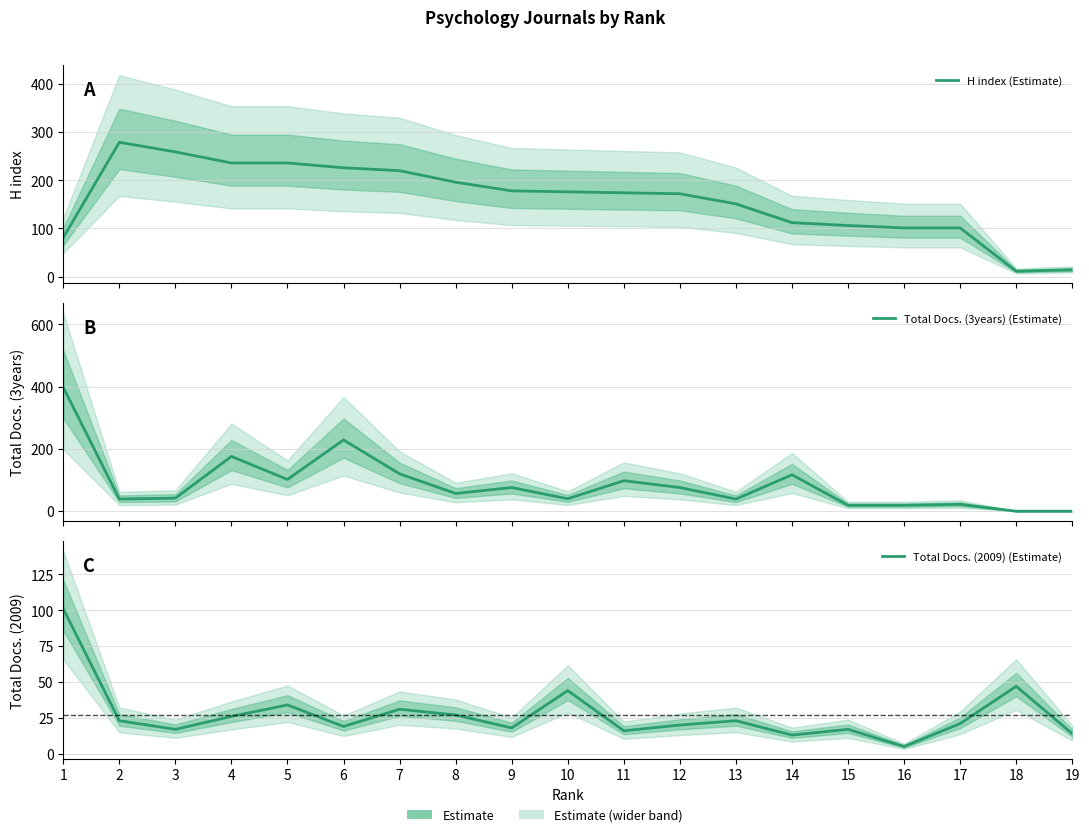

Is the value of Total Docs. (3years) (Estimate) at 3 greater than the value of Total Docs. (2009) (Estimate) at 9?

Yes